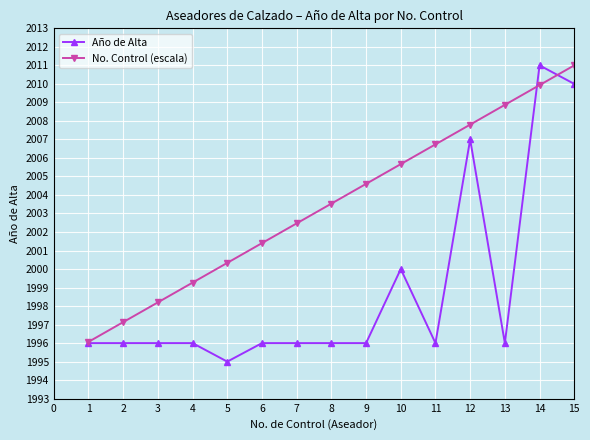

Reading left to right, transcribe all the data shown in this chart.

Año de Alta: 1996.0	1996.0	1996.0	1996.0	1995.0	1996.0	1996.0	1996.0	1996.0	2000.0	1996.0	2007.0	1996.0	2011.0	2010.0
No. Control (escala): 1996.1	1997.1	1998.2	1999.3	2000.3	2001.4	2002.5	2003.5	2004.6	2005.7	2006.7	2007.8	2008.9	2009.9	2011.0